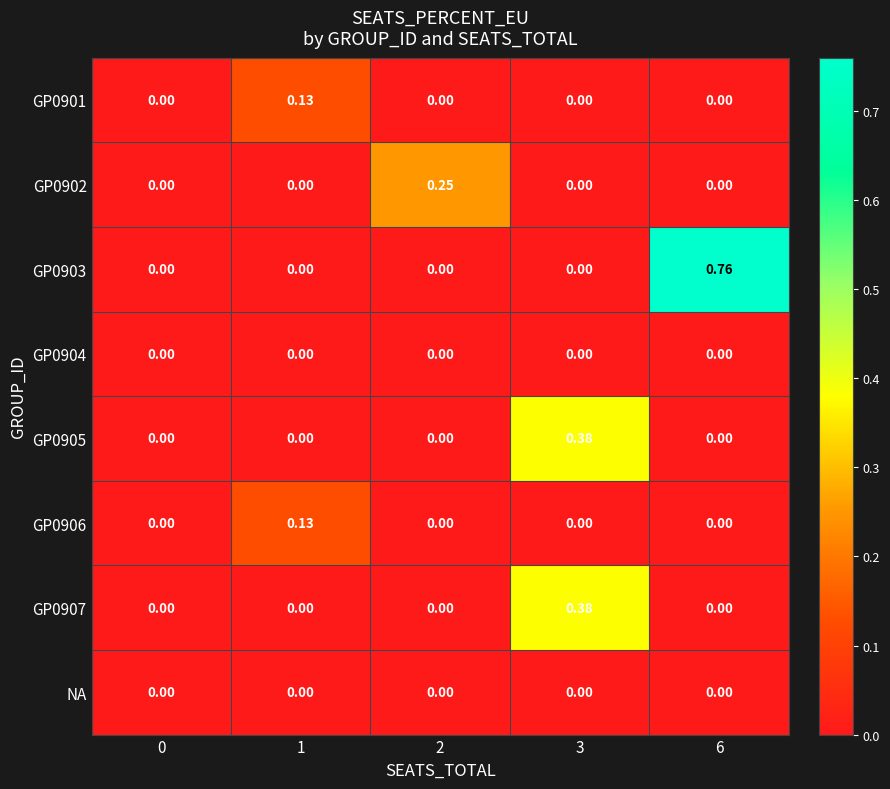

What is the difference between the highest and lowest values at 1?

0.1